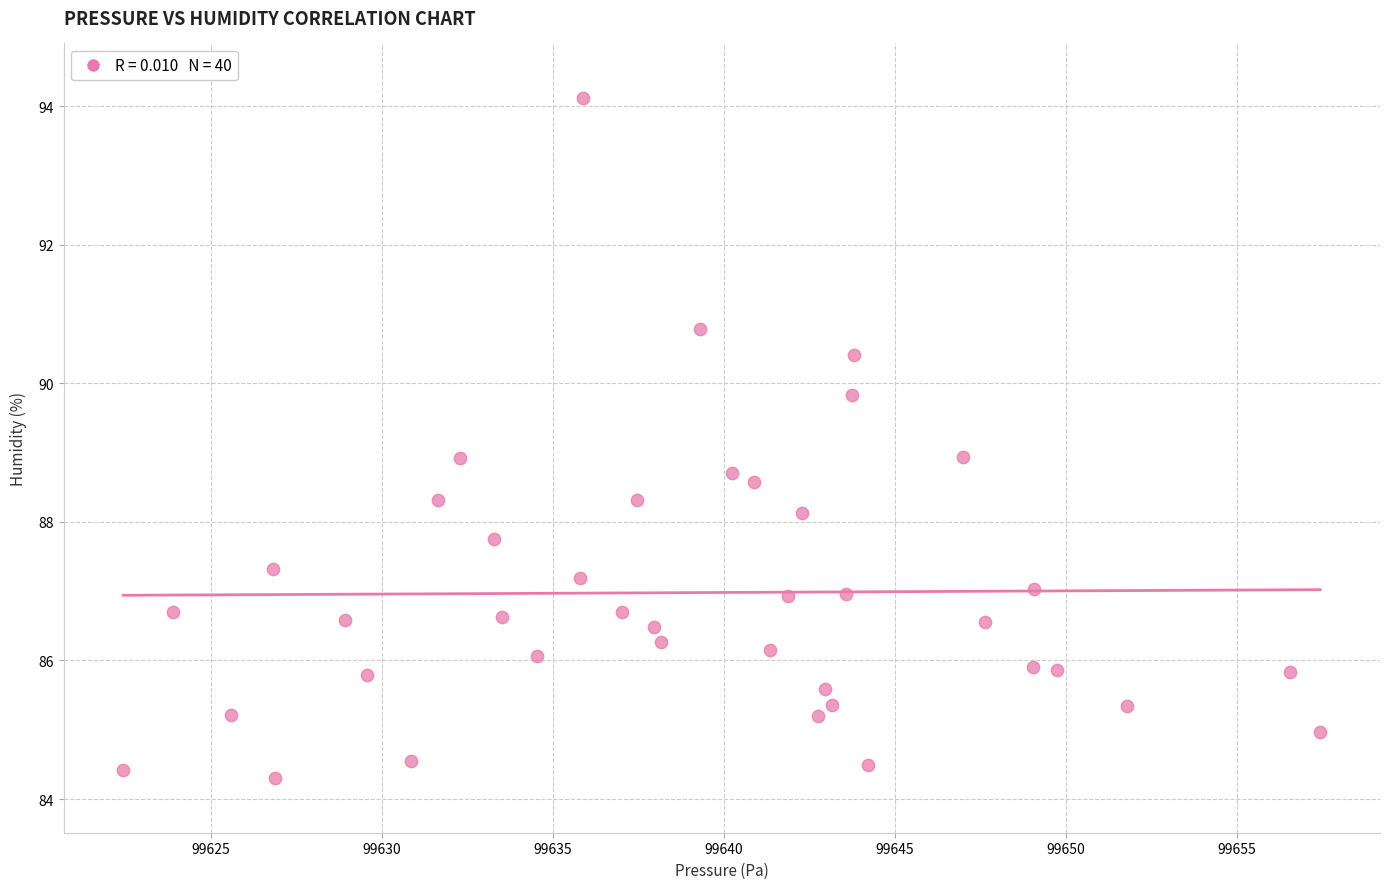

What is the range of Y values (max minus min)?

9.8